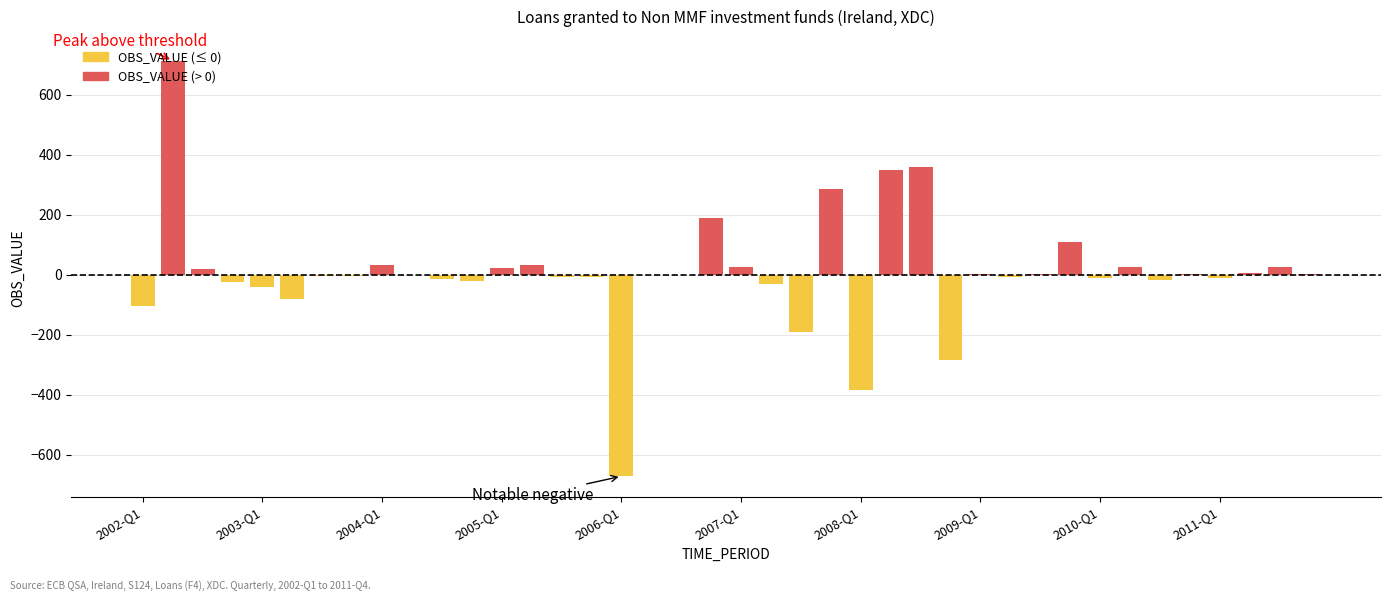

What is the label of the 4th bar from the right?

2011-Q1